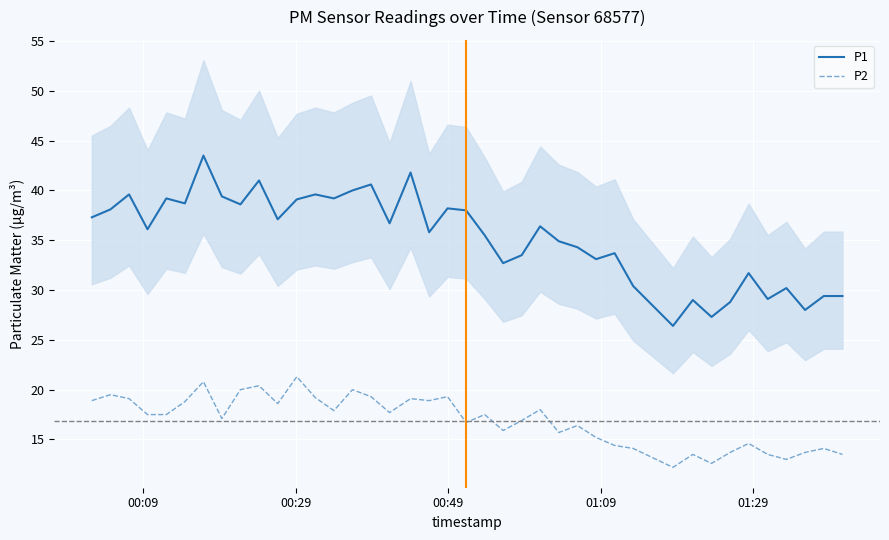

What is the difference between the second highest and second lowest values in the P1 series?

14.5